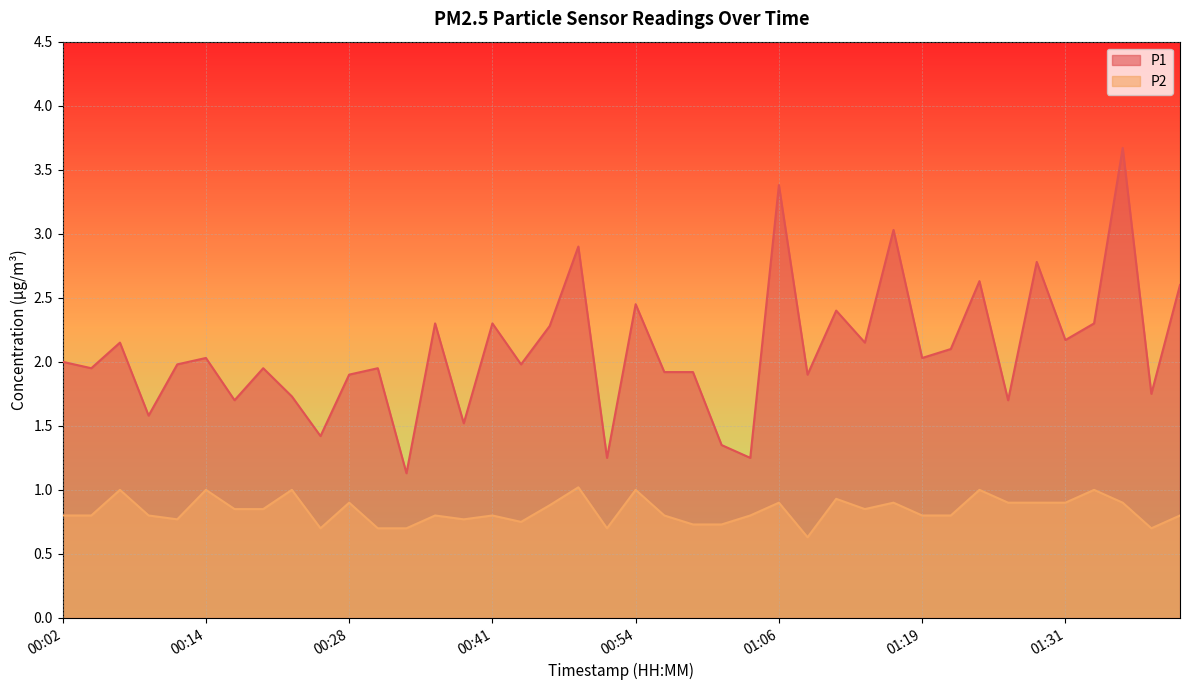

True or false: P1 has more than 2 interior local peaks.

True